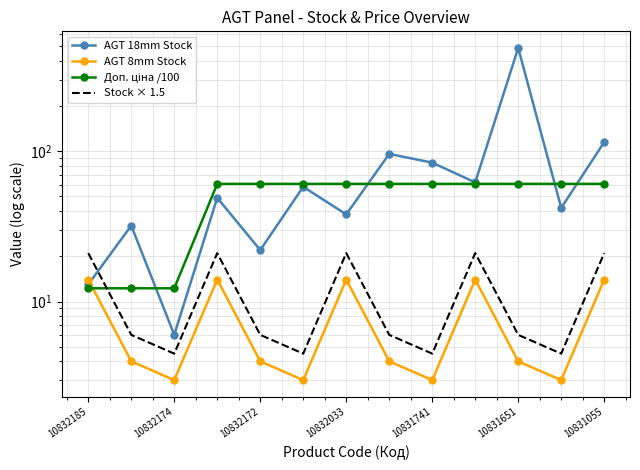

What is the spread (max minus min) of values at 10831055?

101.0